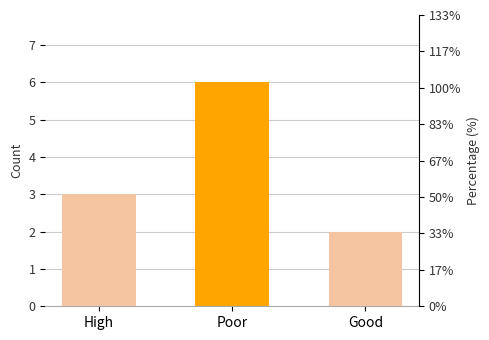

How many categories are shown in the chart?

3